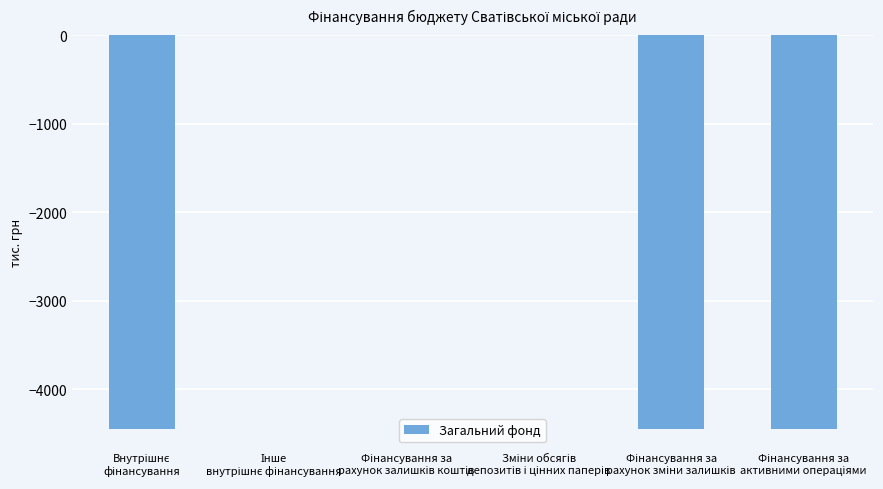

Are the bars horizontal?

No